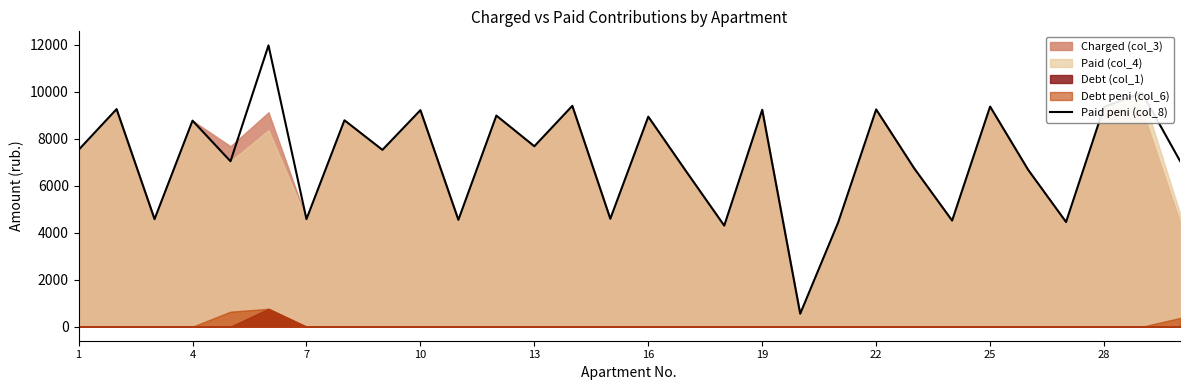

True or false: the data shows 11097.3 at 16.

False